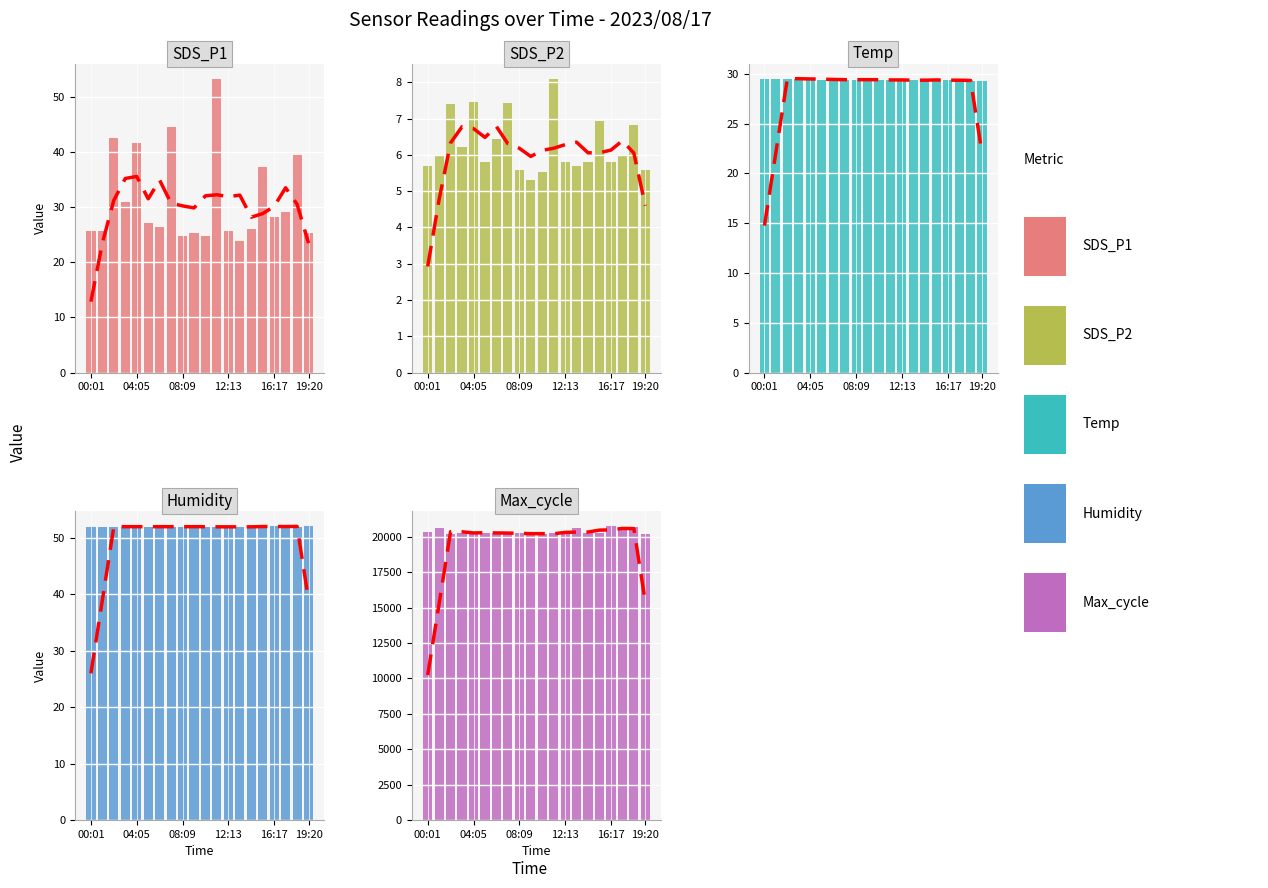

What is the sum of the SDS_P2 values at 9 and 19:20?

11.1